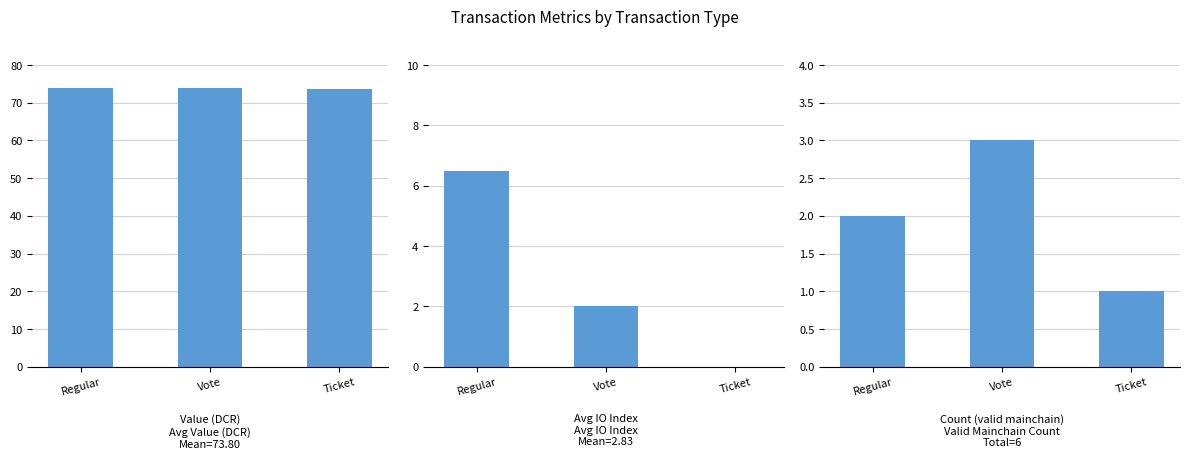

Is the value of valid_mainchain at Vote greater than the value of io_index at Ticket?

Yes